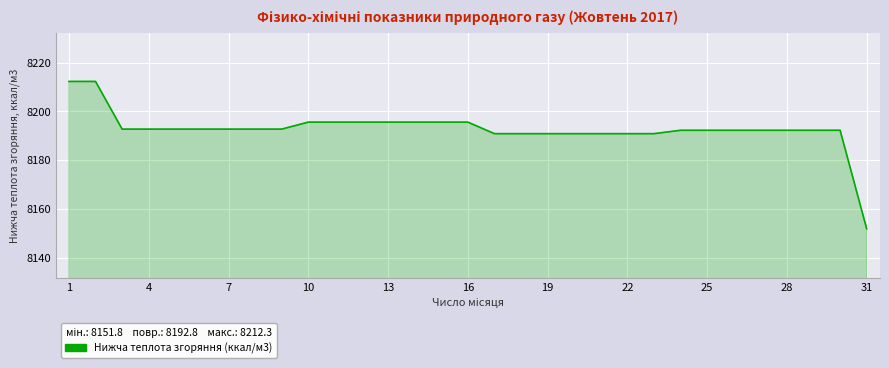

Does the chart have visible grid lines?

Yes